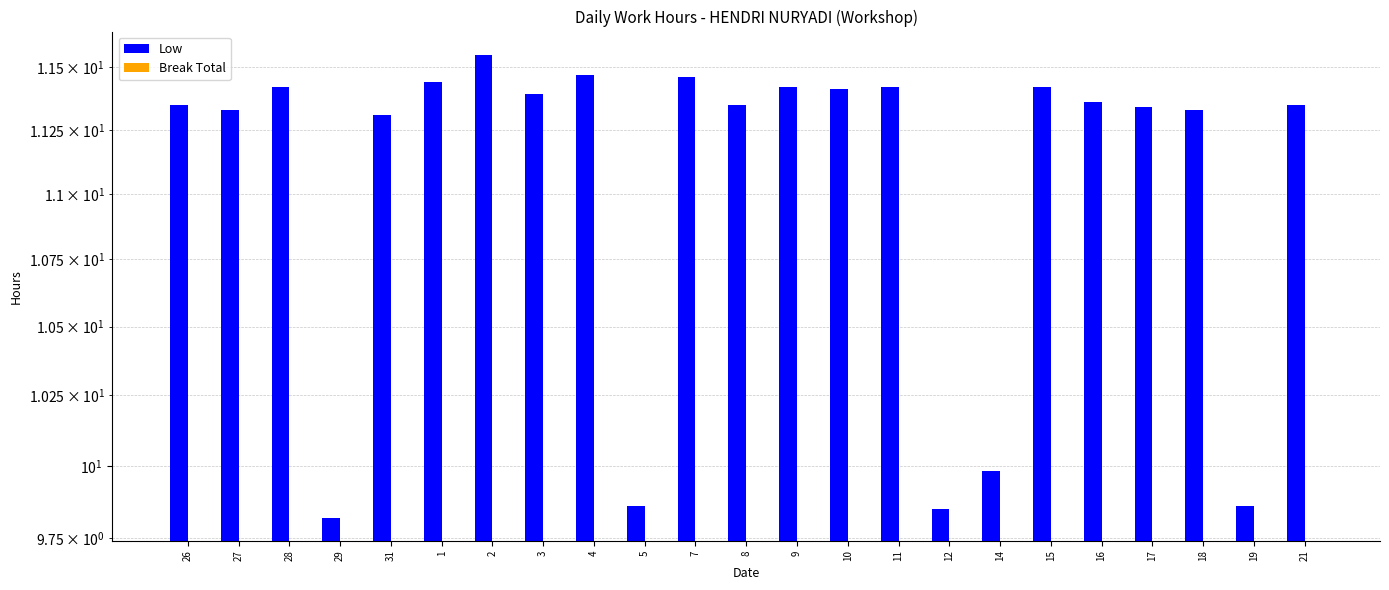

At which category is the sum across all series the highest?

2